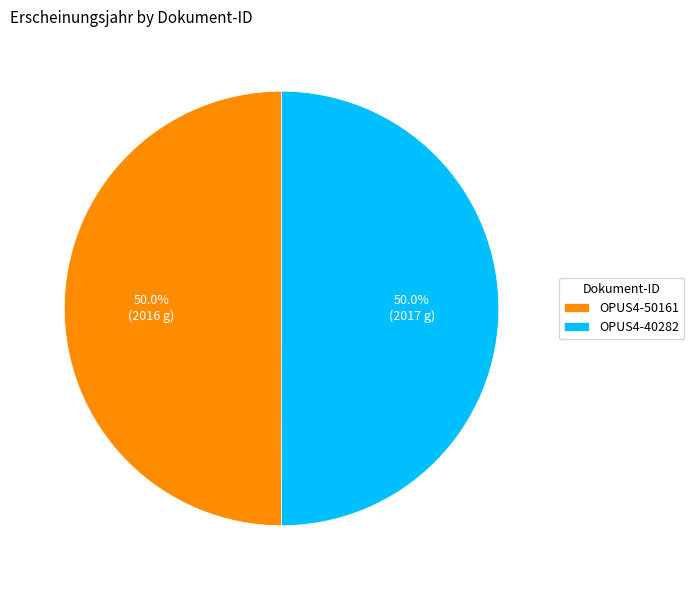

Approximately how many times larger is the value at OPUS4-40282 compared to OPUS4-50161?

1.0